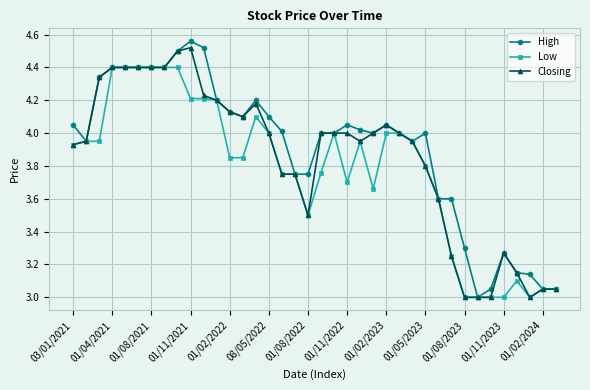

Rank the series by their average value, from highest to lowest.

High, Closing, Low